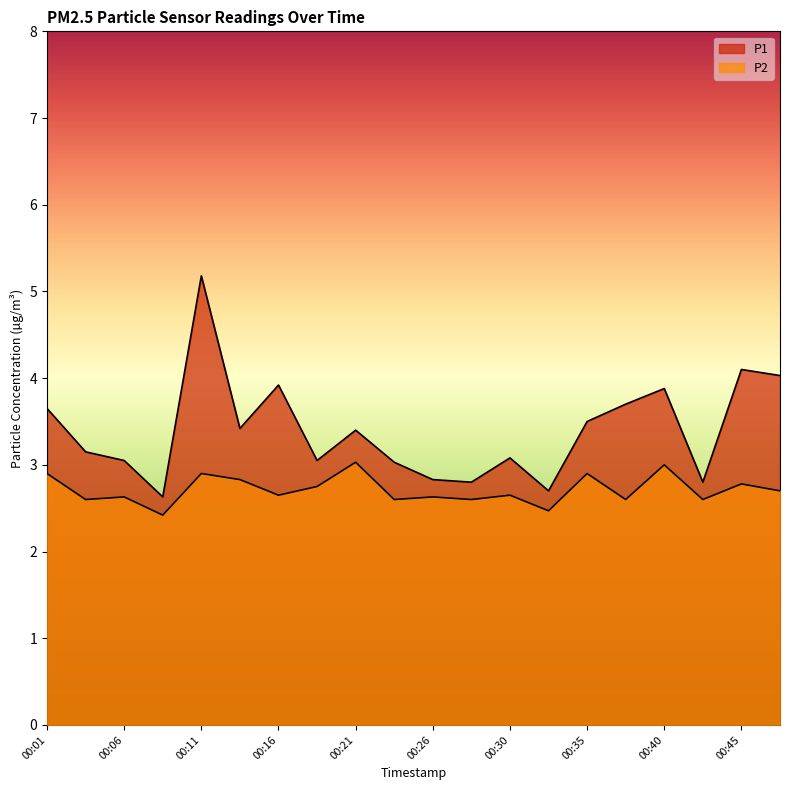

Which series changed the most between 00:16 and 00:45?

P1